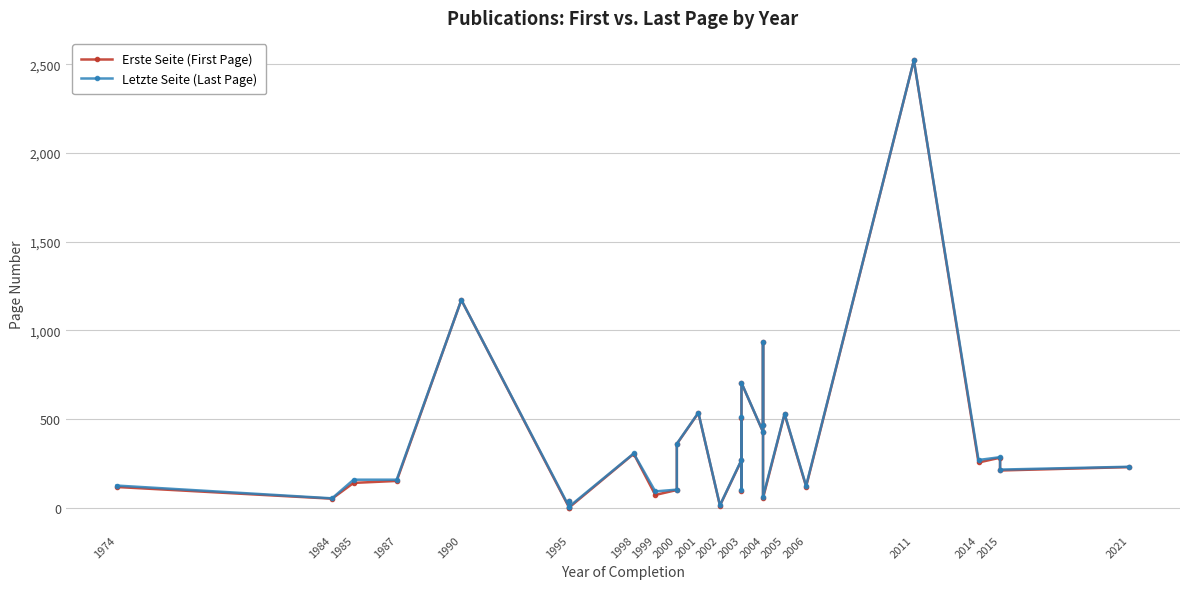

What are all the series names shown in the legend?

Erste Seite (First Page), Letzte Seite (Last Page)